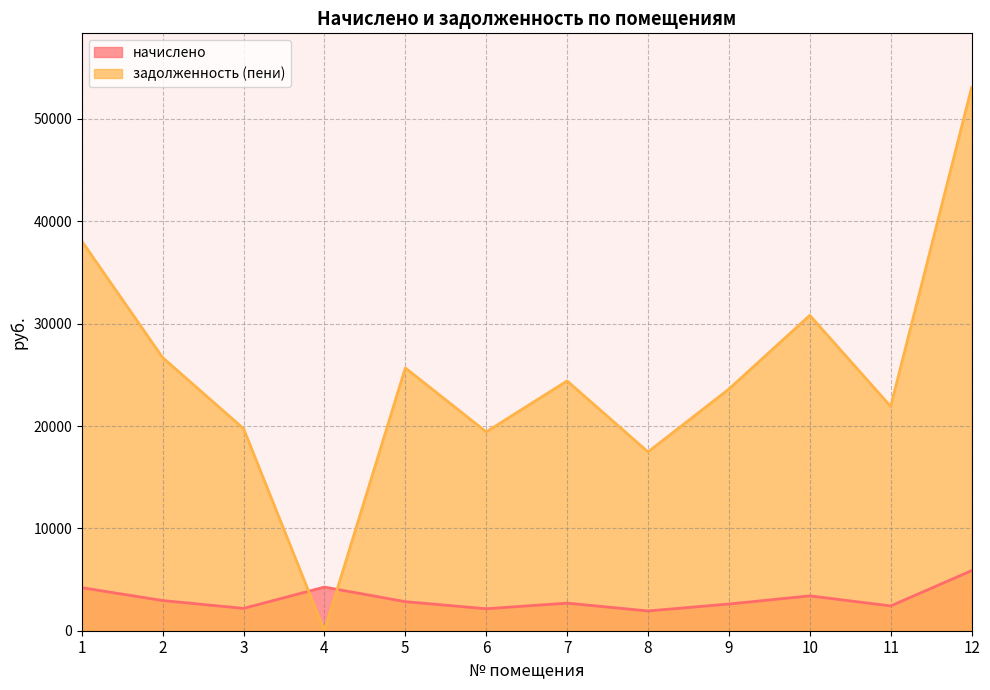

How many values in задолженность (пени) are above zero?

11